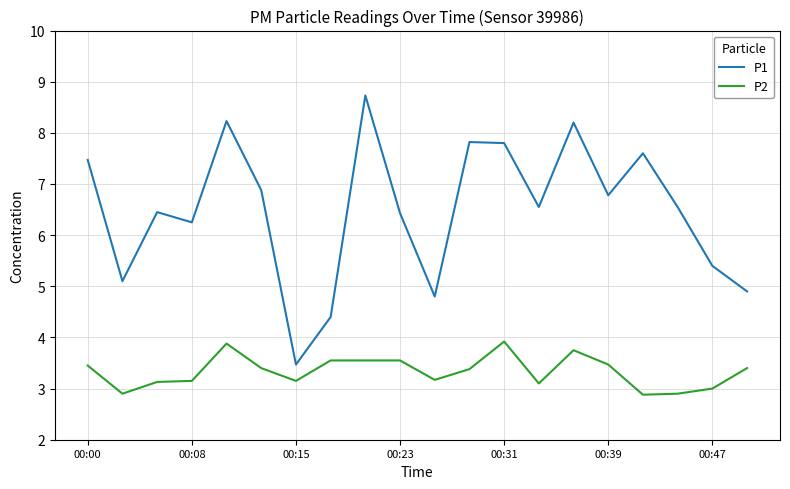

Rank the series by their maximum value, from lowest to highest.

P2, P1